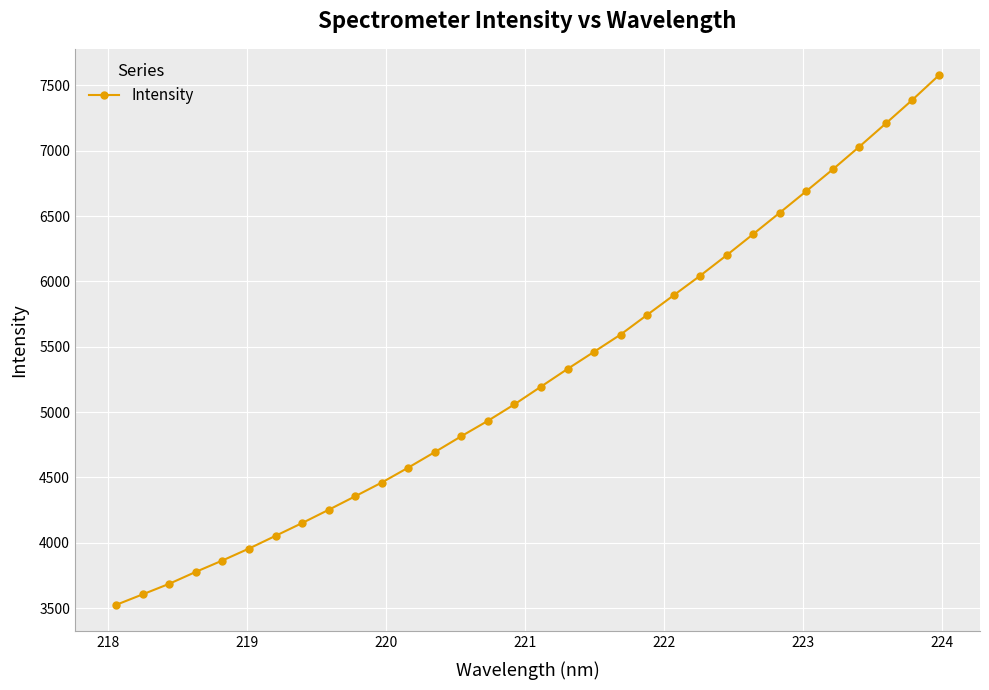

What is the difference between the maximum and minimum values?

4051.6